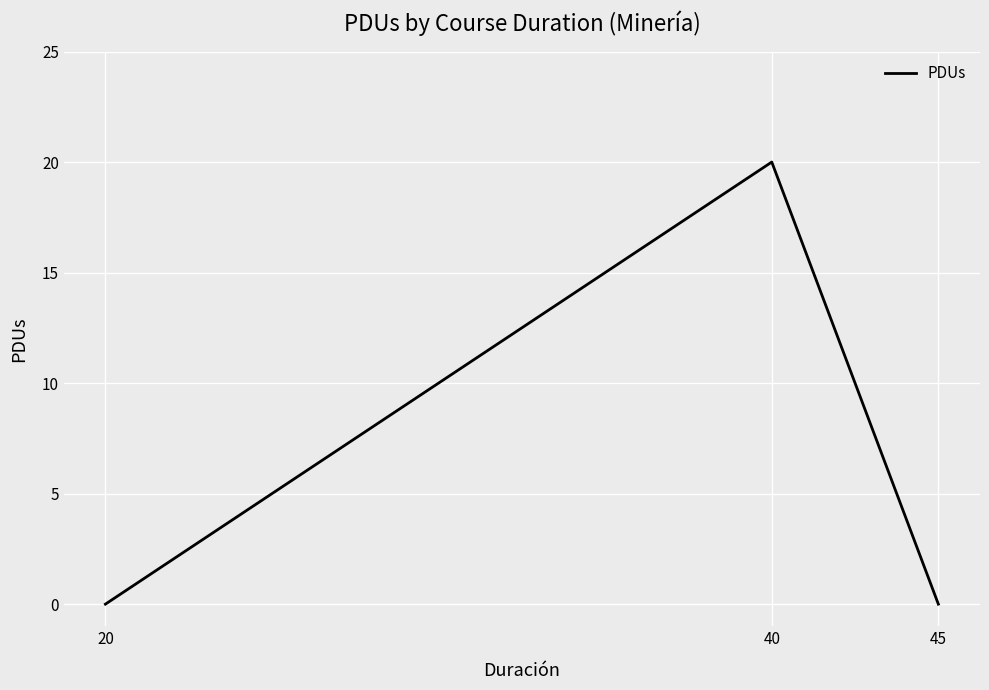

Which label corresponds to the largest value in the chart?

40